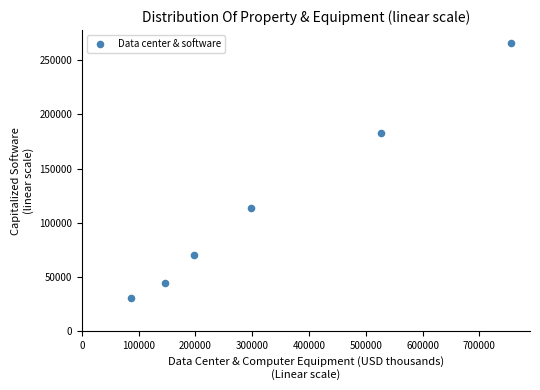

What is the range of X values (max minus min)?

668562